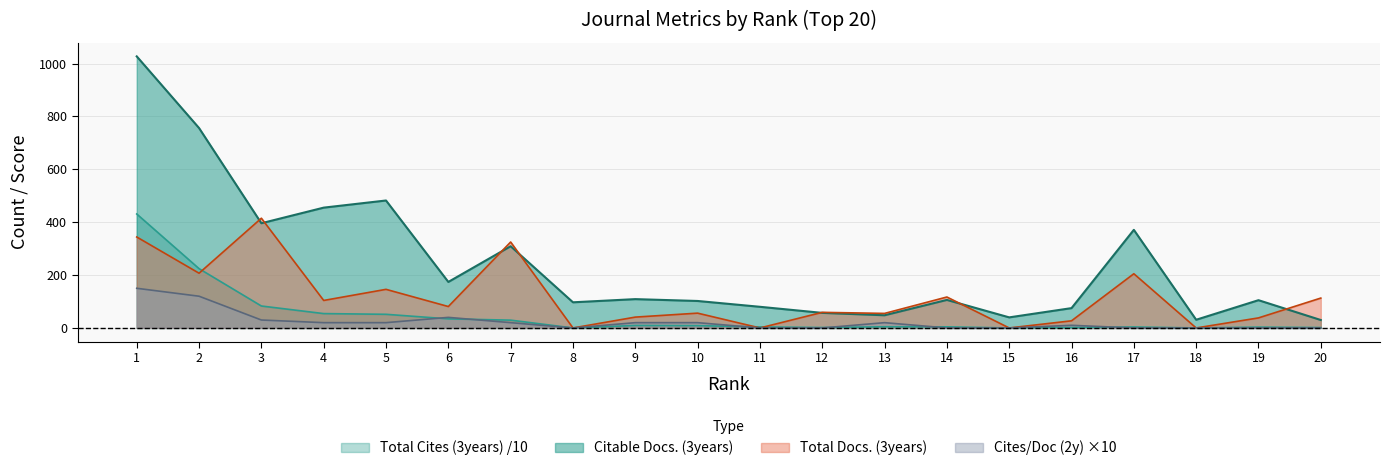

What is the sum of all Cites / Doc. (2years) values?

470.0